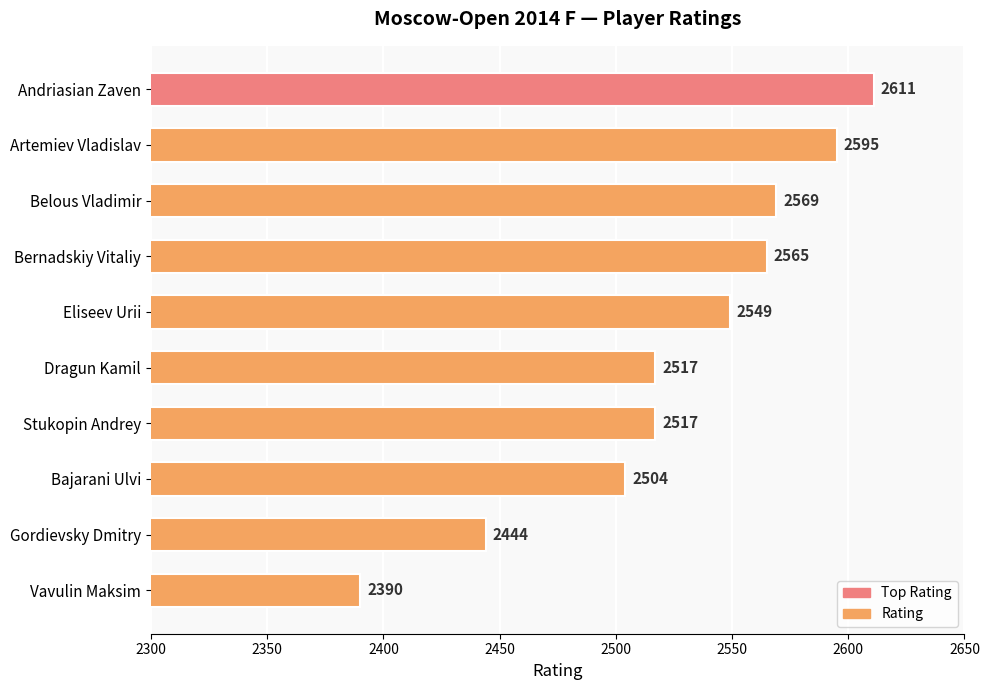

What is the value of the 10th bar from the top?

2390